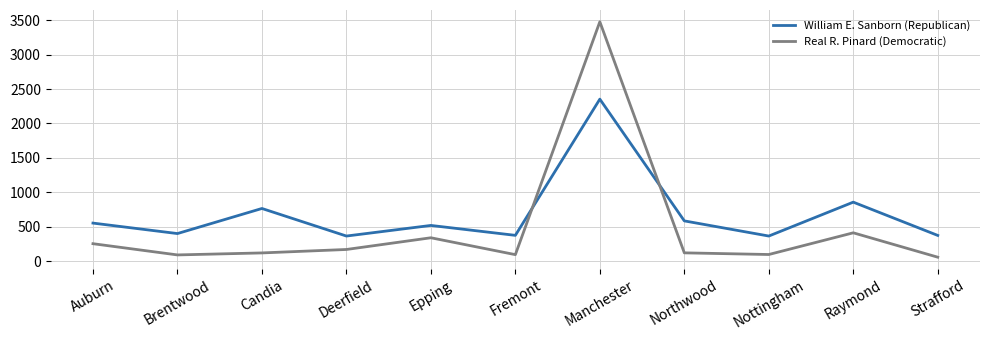

What is the maximum value shown in the chart?

3476